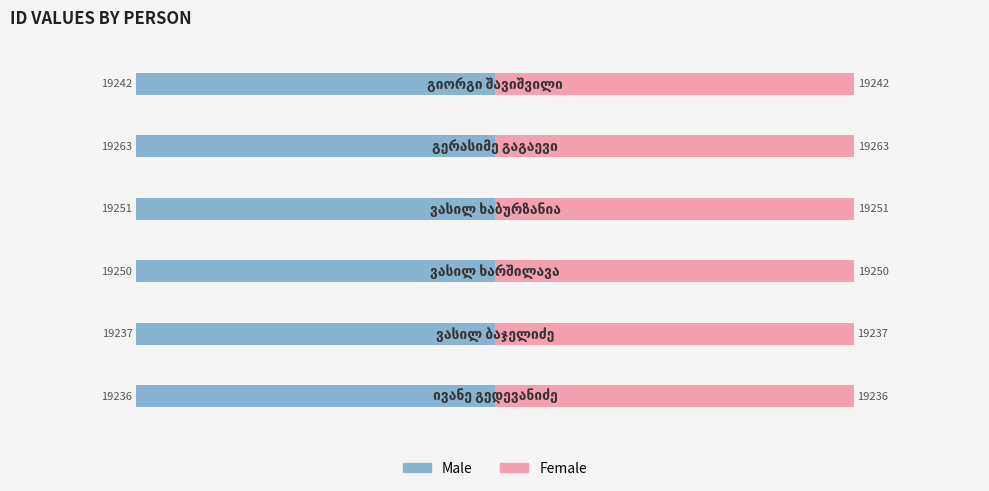

How many values in the Female series are below 19250?

3